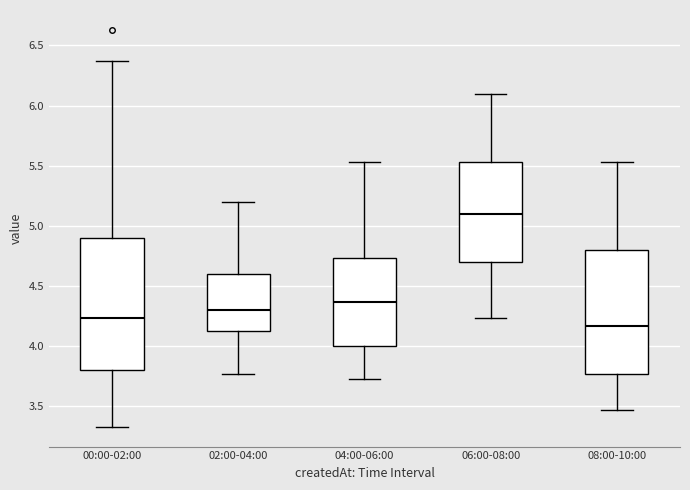

Reading left to right, transcribe this box plot: for each box, give where its median line is, the range the box spans, and where its two whiskers end, as read against the y-axis. The values are not printed on the chart, so give them approximately, as read against the axis.

00:00-02:00: median 4.25, box 3.80 to 4.90, whiskers 3.35 to 6.35
02:00-04:00: median 4.30, box 4.15 to 4.60, whiskers 3.75 to 5.20
04:00-06:00: median 4.35, box 4.00 to 4.75, whiskers 3.75 to 5.55
06:00-08:00: median 5.10, box 4.70 to 5.55, whiskers 4.25 to 6.10
08:00-10:00: median 4.15, box 3.75 to 4.80, whiskers 3.45 to 5.55